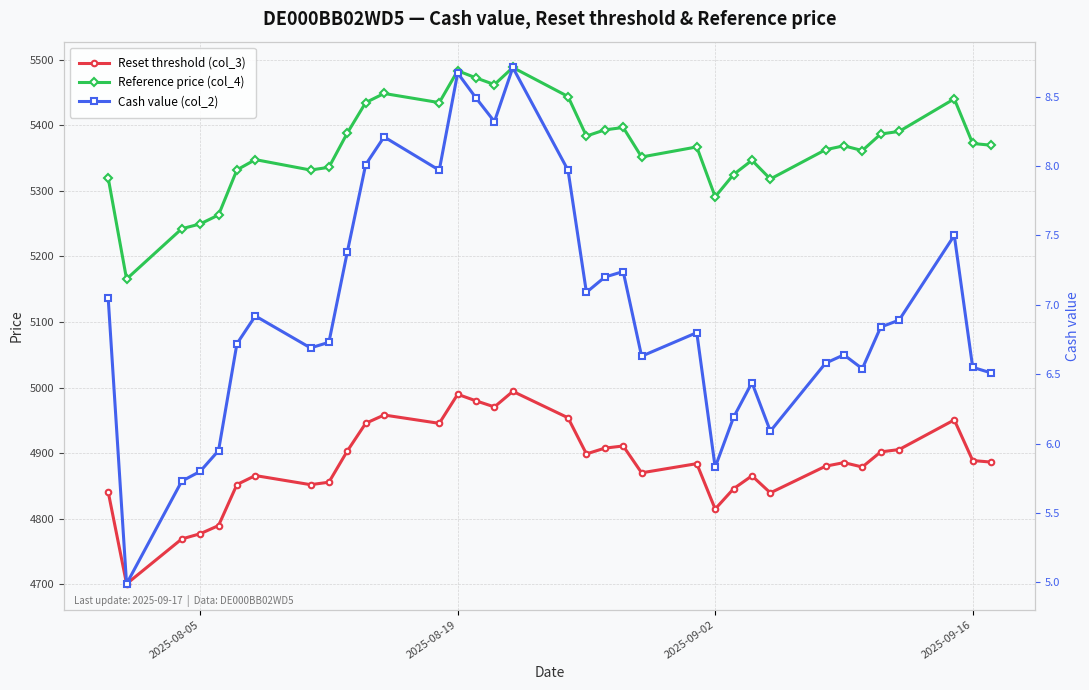

In Reset threshold (col_3), how many points are higher than both neighbors (excluding endpoints)?

9